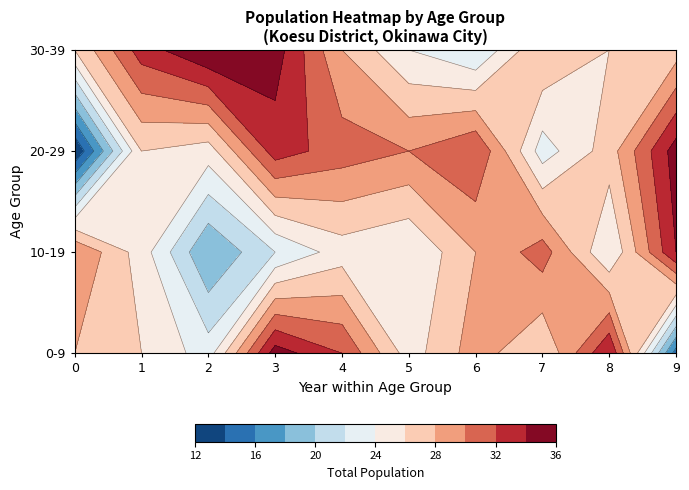

What is the greatest value displayed?

36